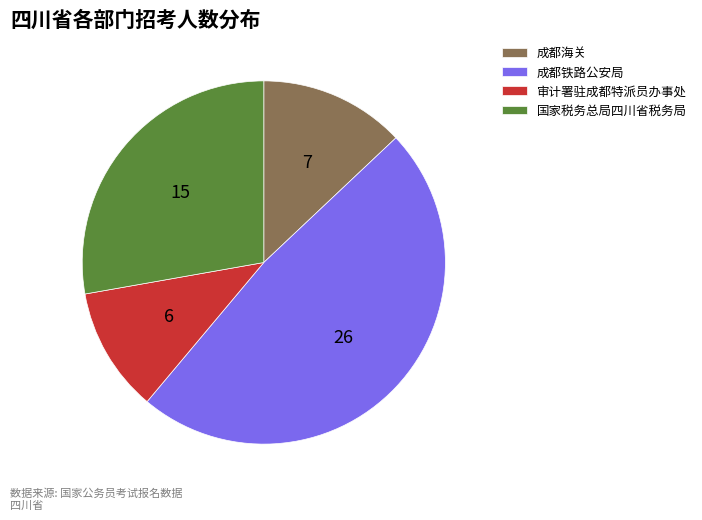

Approximately how many times larger is the value at 审计署驻成都特派员办事处 compared to 成都海关?

0.9